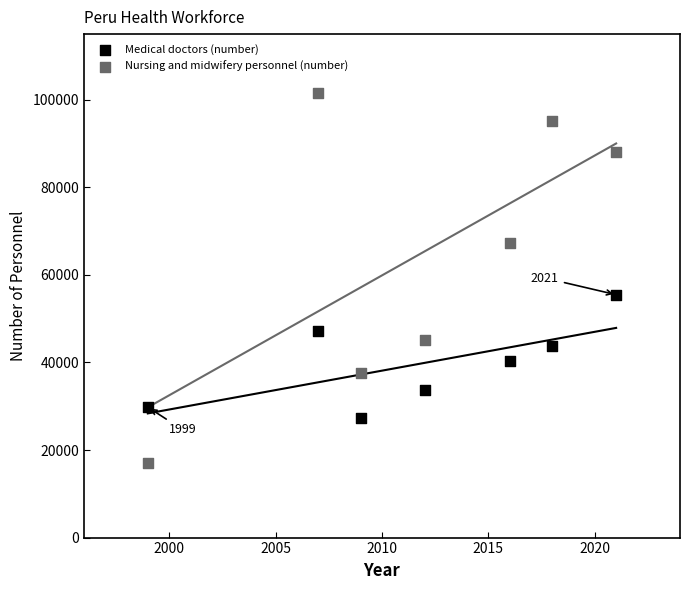

Which series has the widest spread of Y values?

Nursing and midwifery personnel (number)